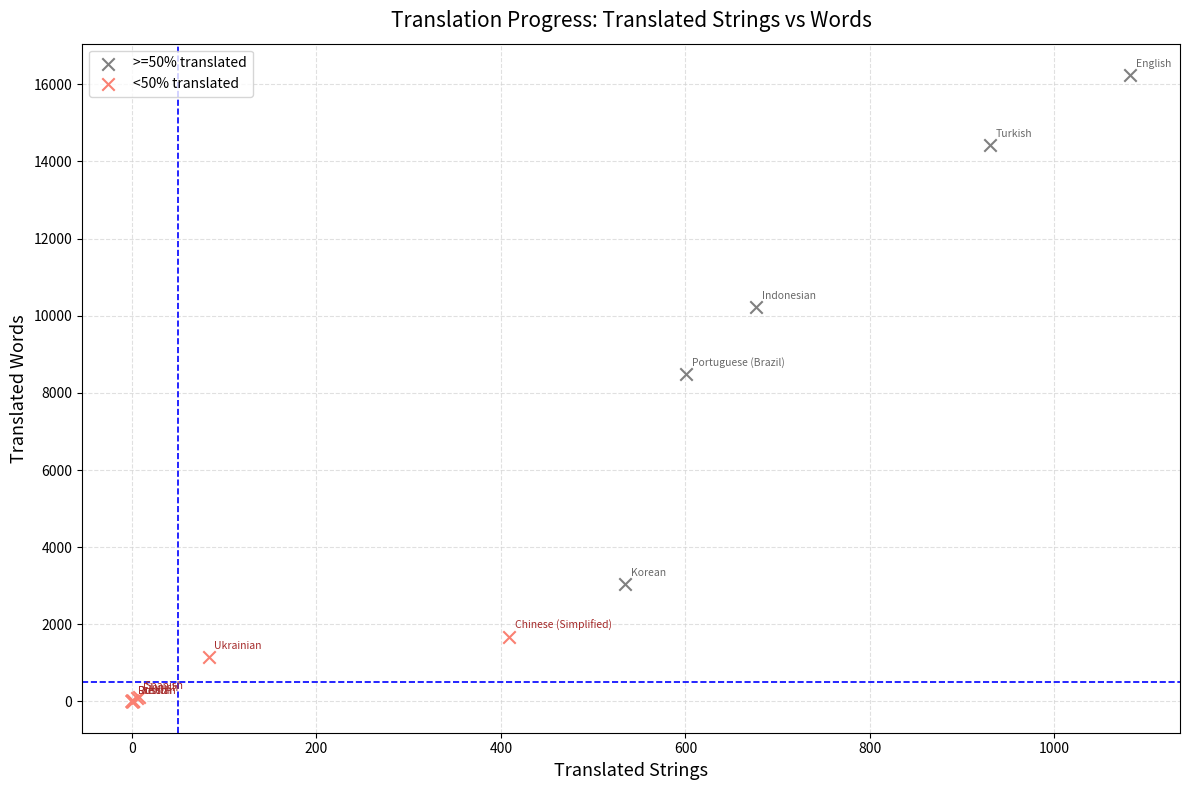

Which series contains the highest Y value?

>=50% translated